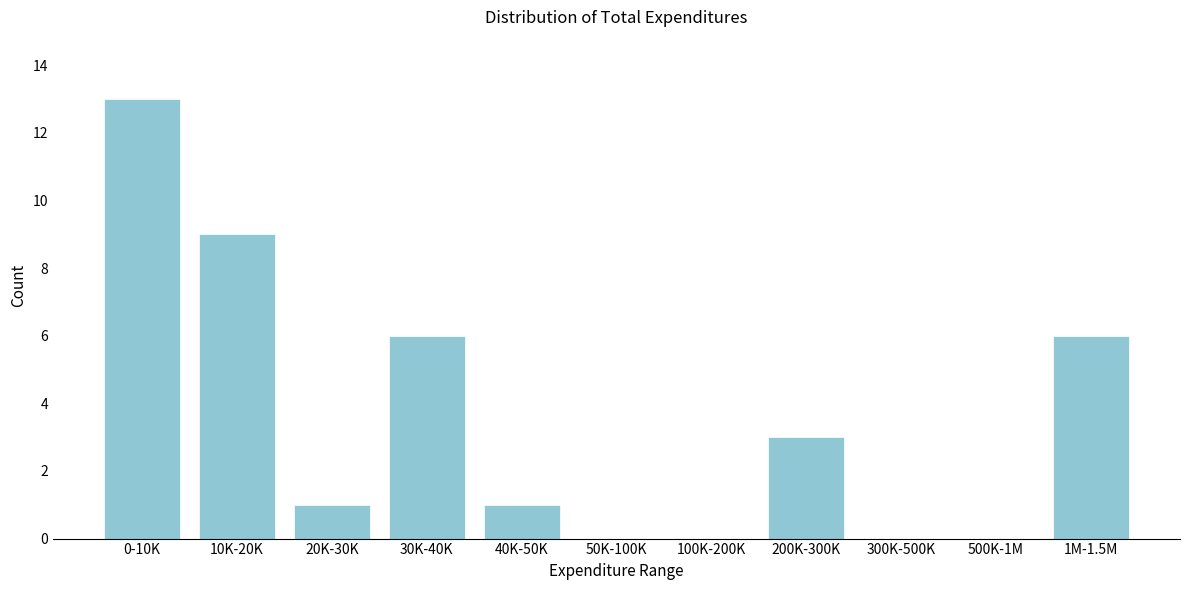

Reading left to right, extract all data points from this chart.

0-10K=13	10K-20K=9	20K-30K=1	30K-40K=6	40K-50K=1	50K-100K=0	100K-200K=0	200K-300K=3	300K-500K=0	500K-1M=0	1M-1.5M=6